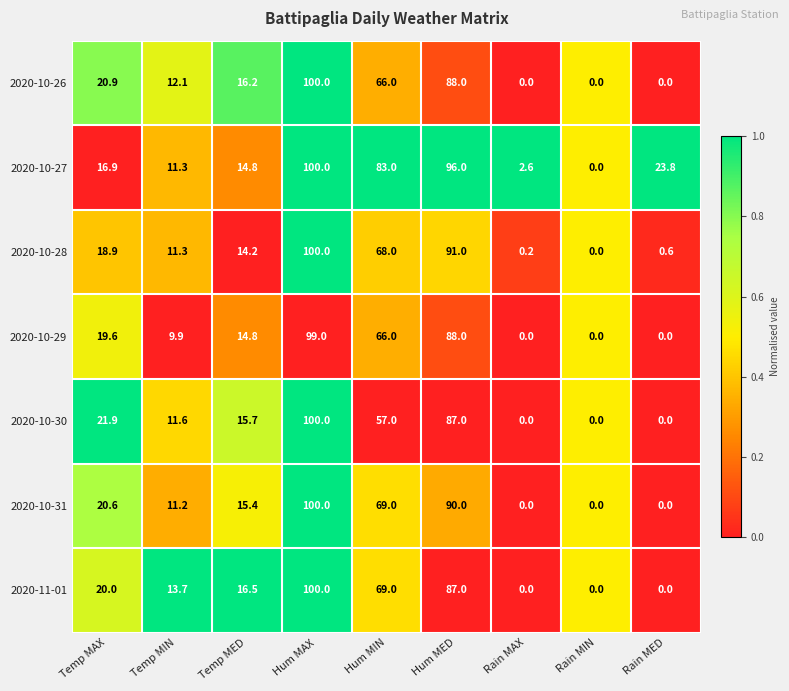

Is it true that 2020-10-26 equals -38.8 at Rain MAX?

False